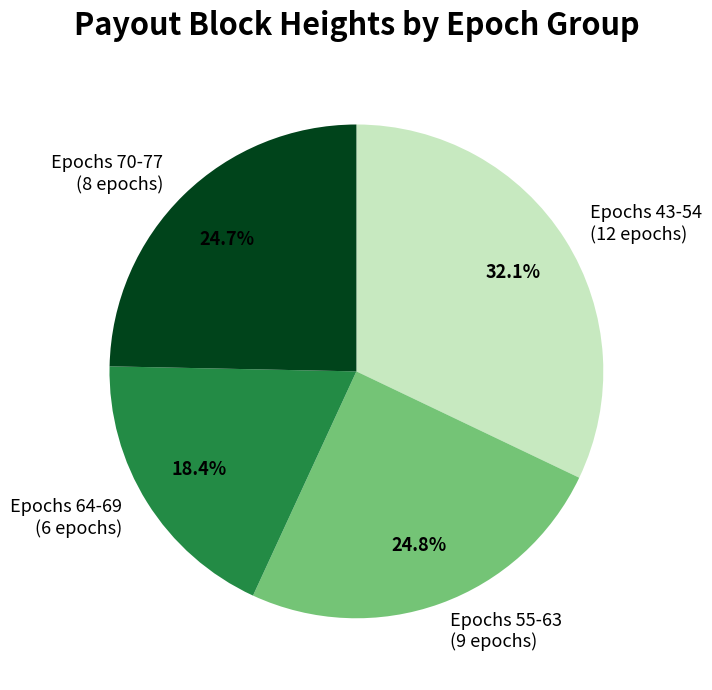

How many segments does this pie chart have?

4